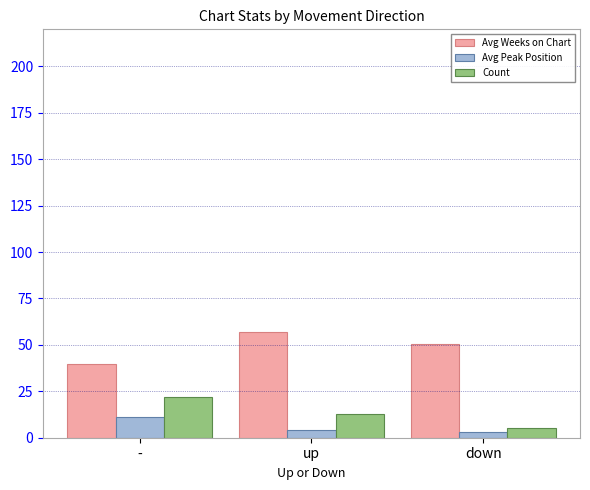

At how many categories does at least one series exceed 37?

3